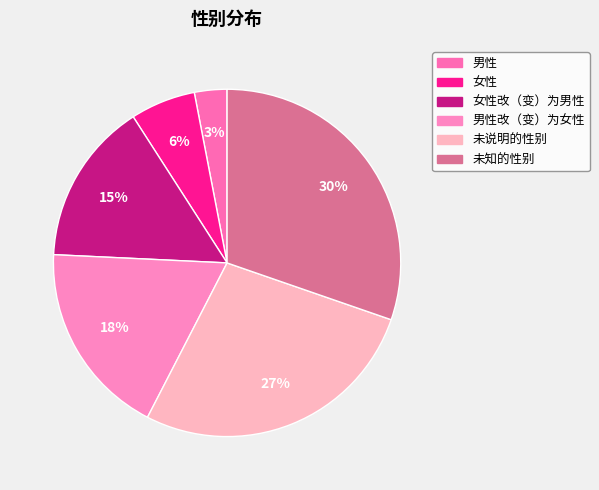

Rank the categories by value from lowest to highest.

男性, 女性, 女性改（变）为男性, 男性改（变）为女性, 未说明的性别, 未知的性别